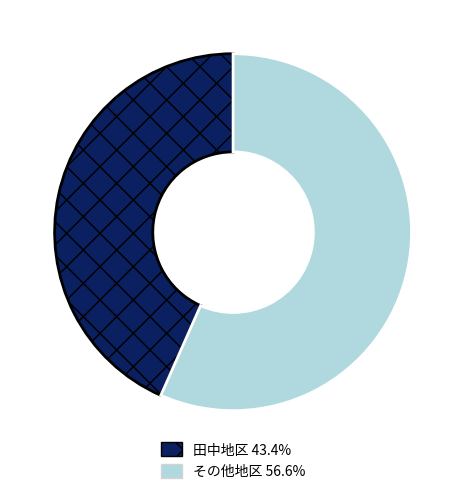

Is there any slice that represents more than half of the pie?

Yes